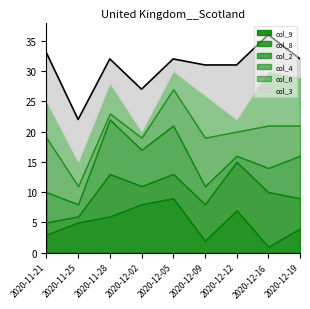

Where is col_6 nearest to the value 5?

3